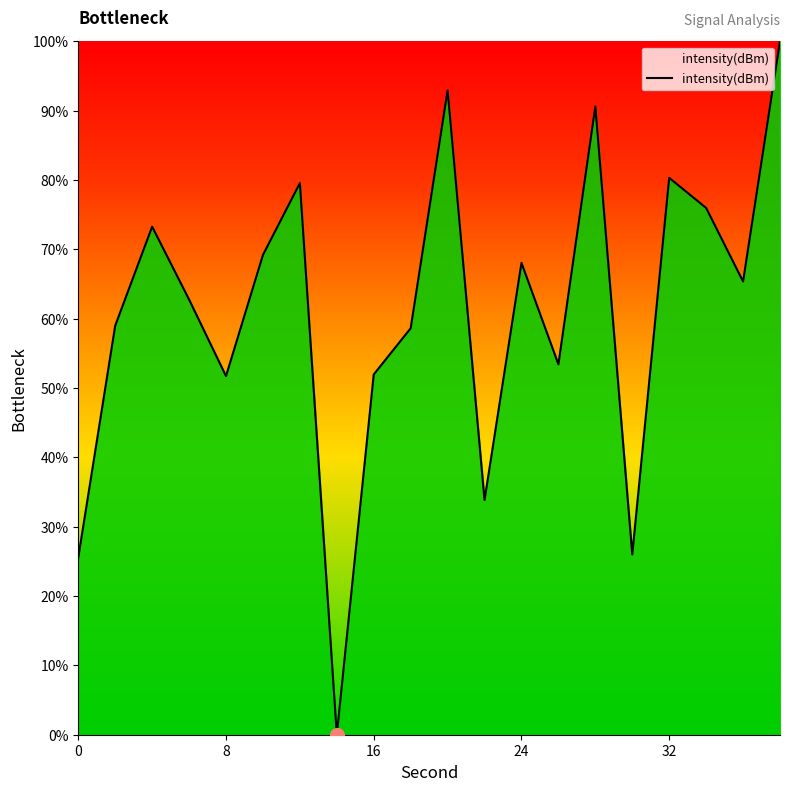

How many values are above zero?

19